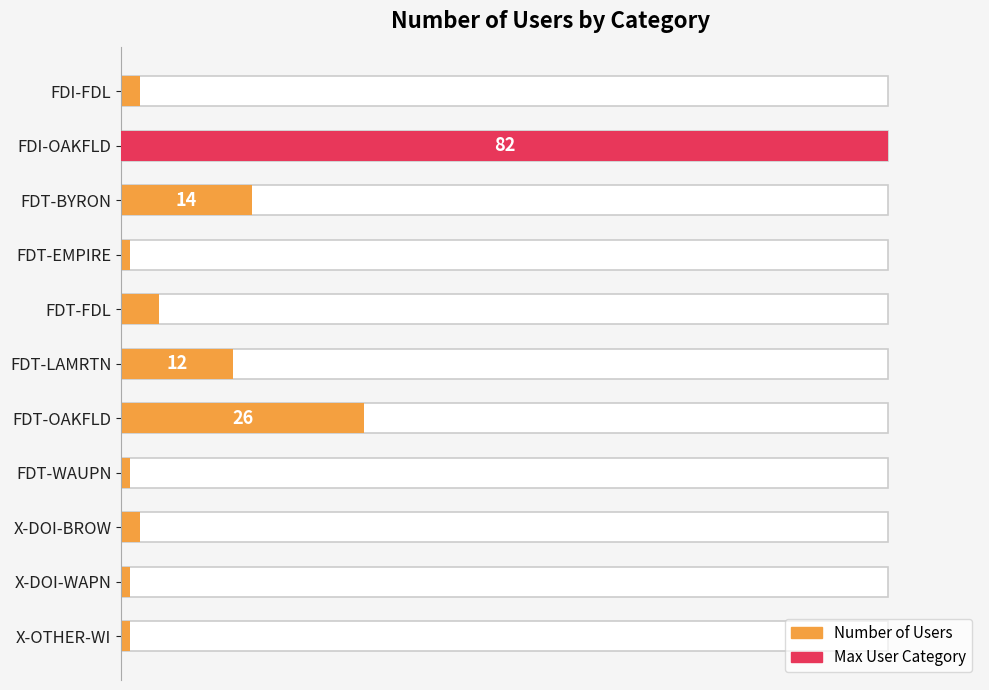

The chart shows a value of 1 at FDI-FDL. True or false?

False